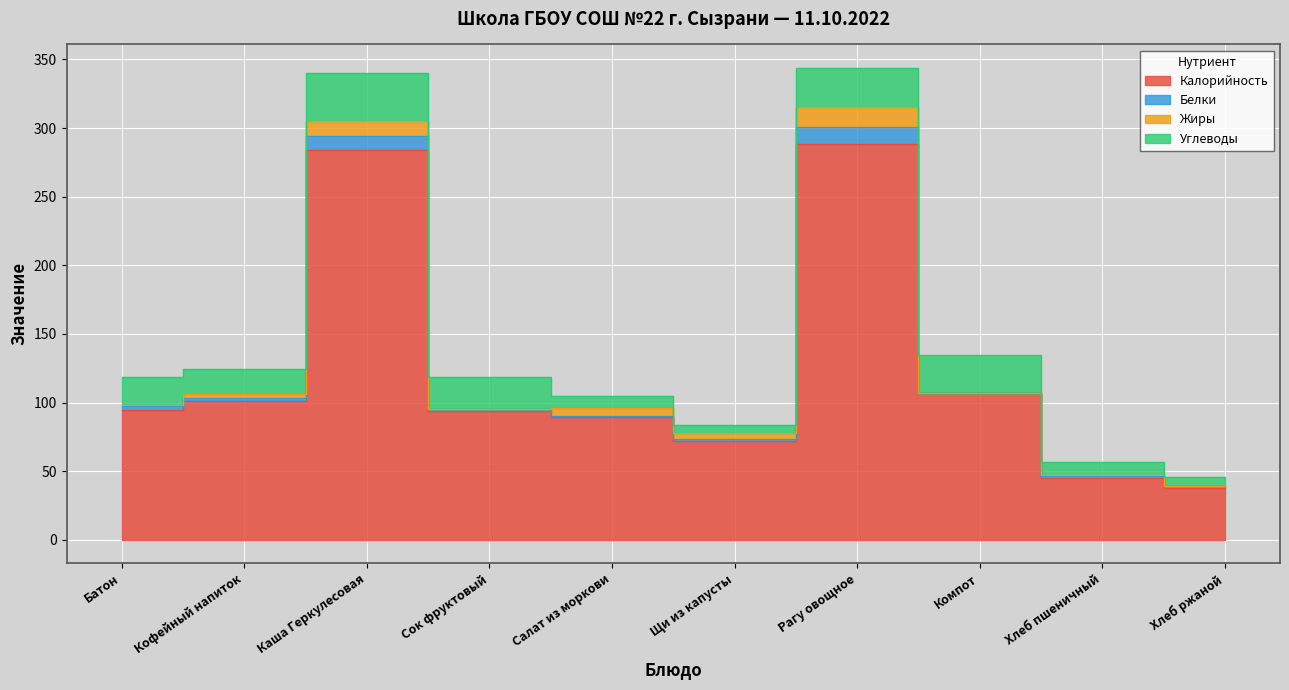

What is the average value of the Углеводы series?

18.4